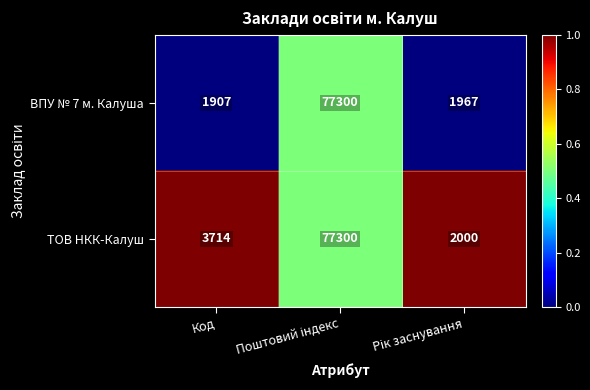

True or false: ТОВ НКК-Калуш has a value of 893 at Код.

False